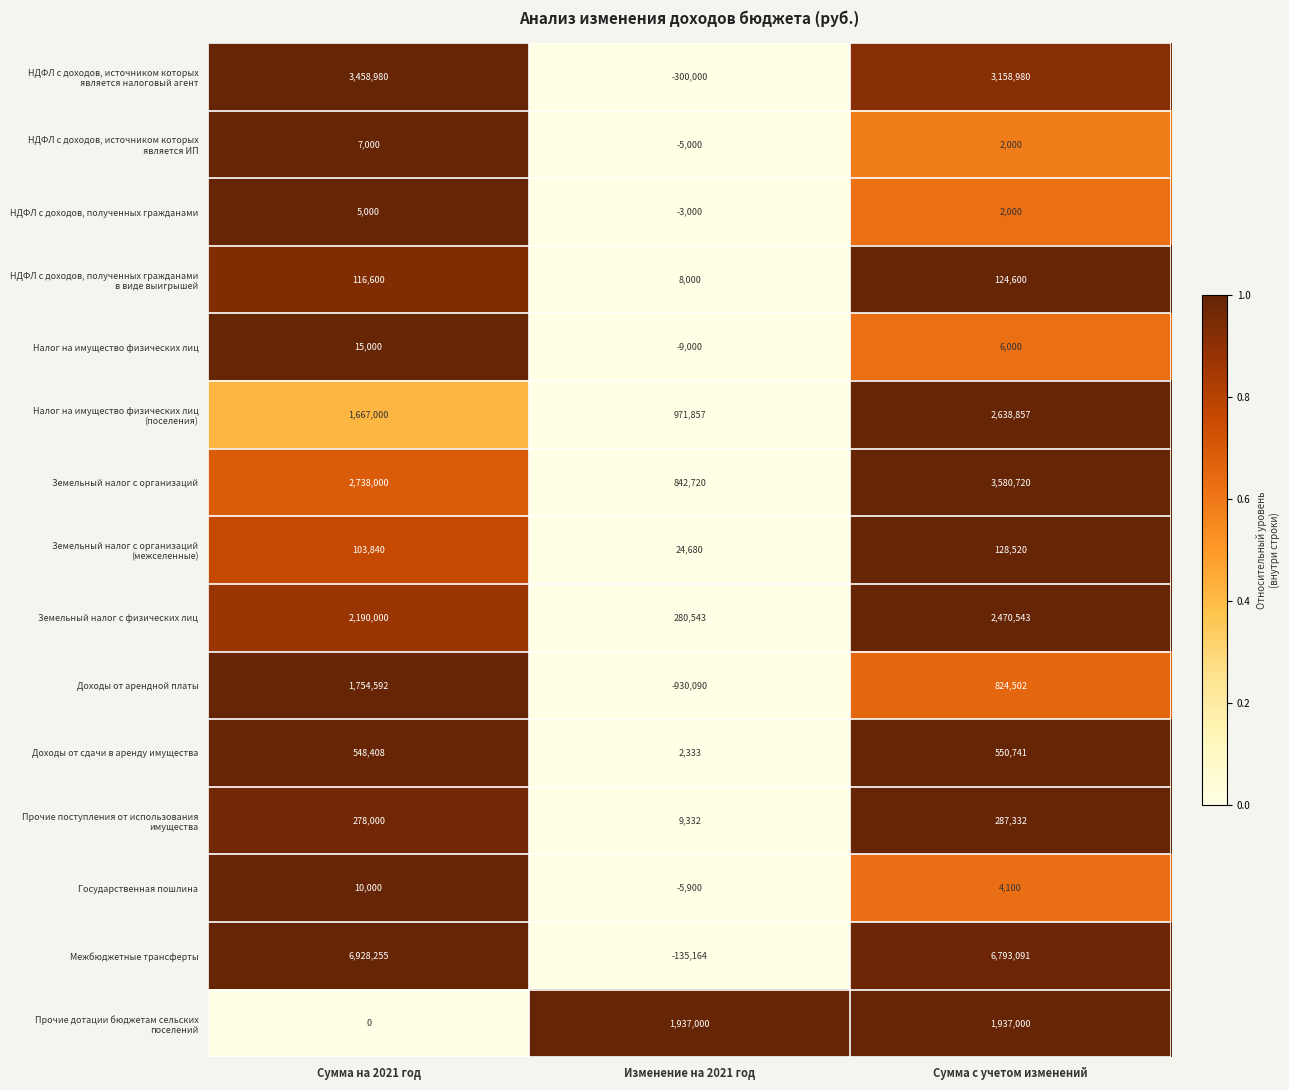

What is the average value of the НДФЛ с доходов, полученных гражданами series?

1333